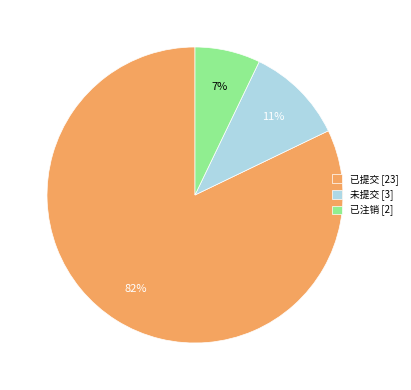

What is the largest slice in the pie chart?

已提交